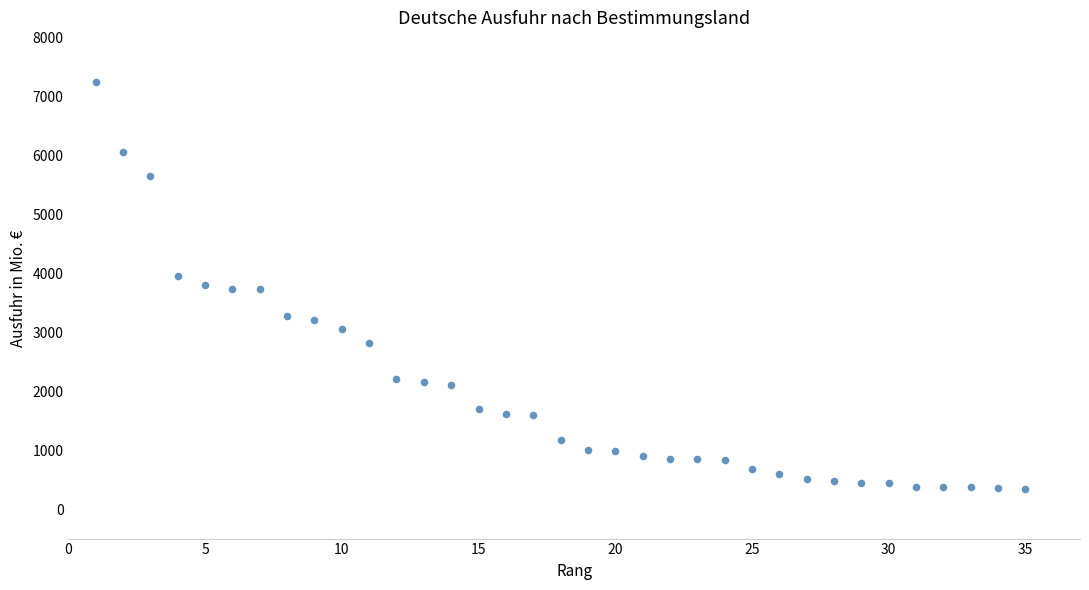

What is the range of X values (max minus min)?

34.0